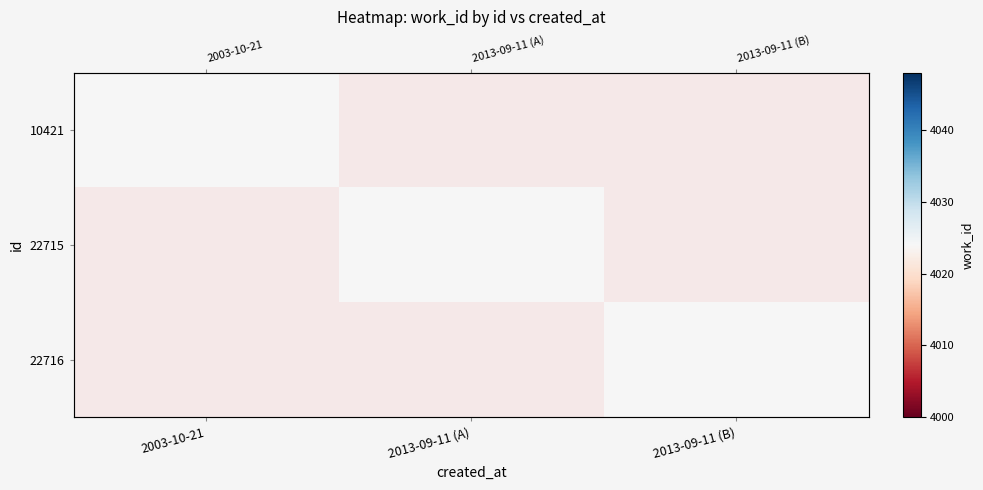

How many categories are shown in the chart?

3